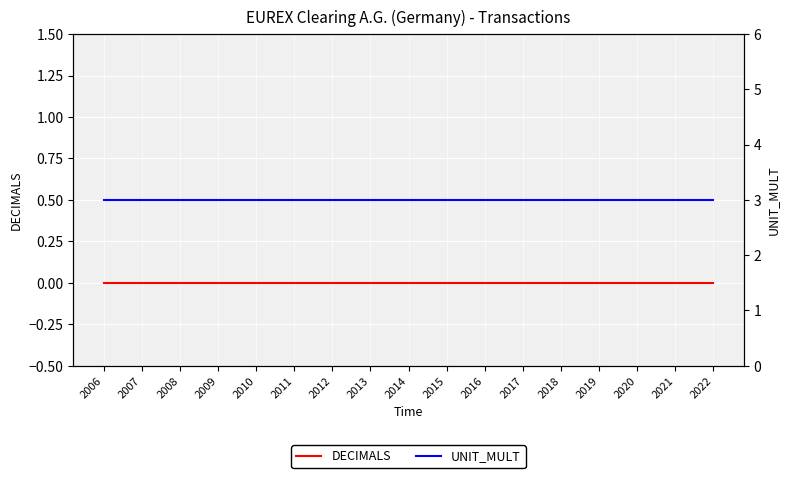

What are all the series names shown in the legend?

DECIMALS, UNIT_MULT